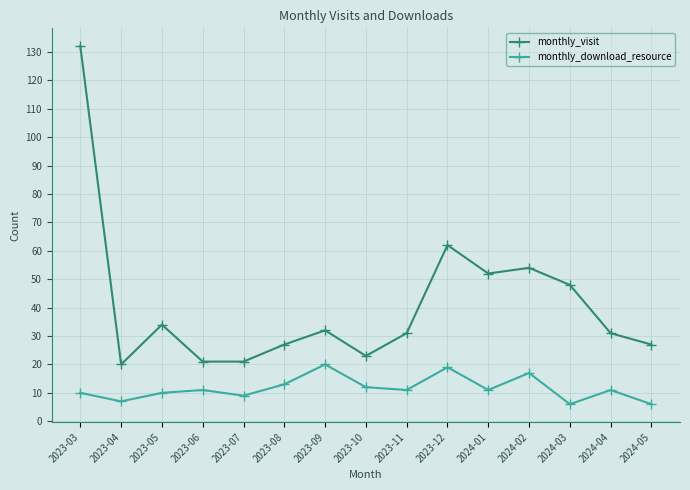

What position from the left is 2023-03?

1